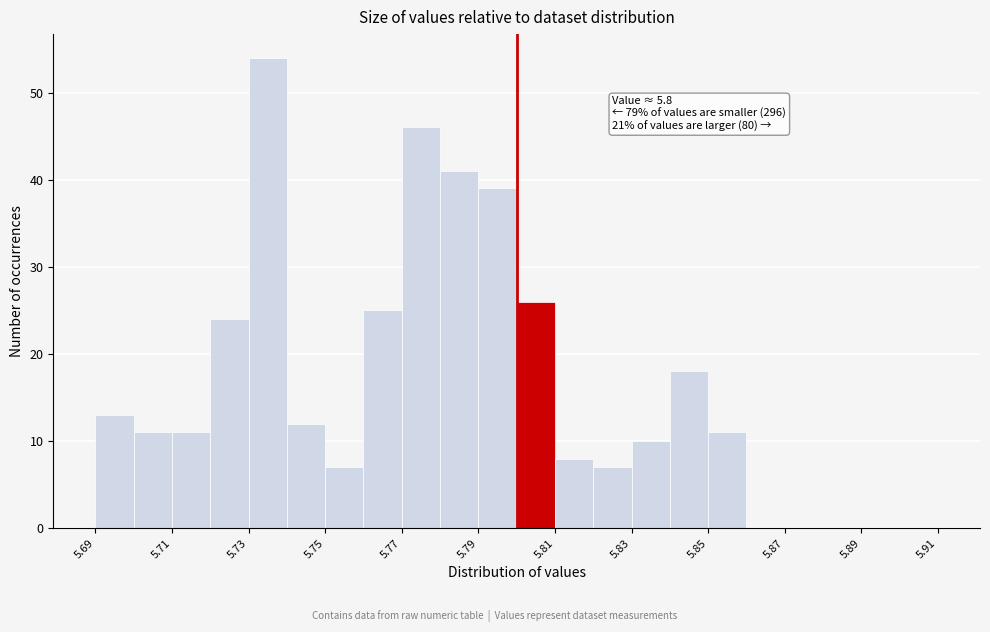

Over which range of the x-axis is the bar tallest?

5.73 to 5.74